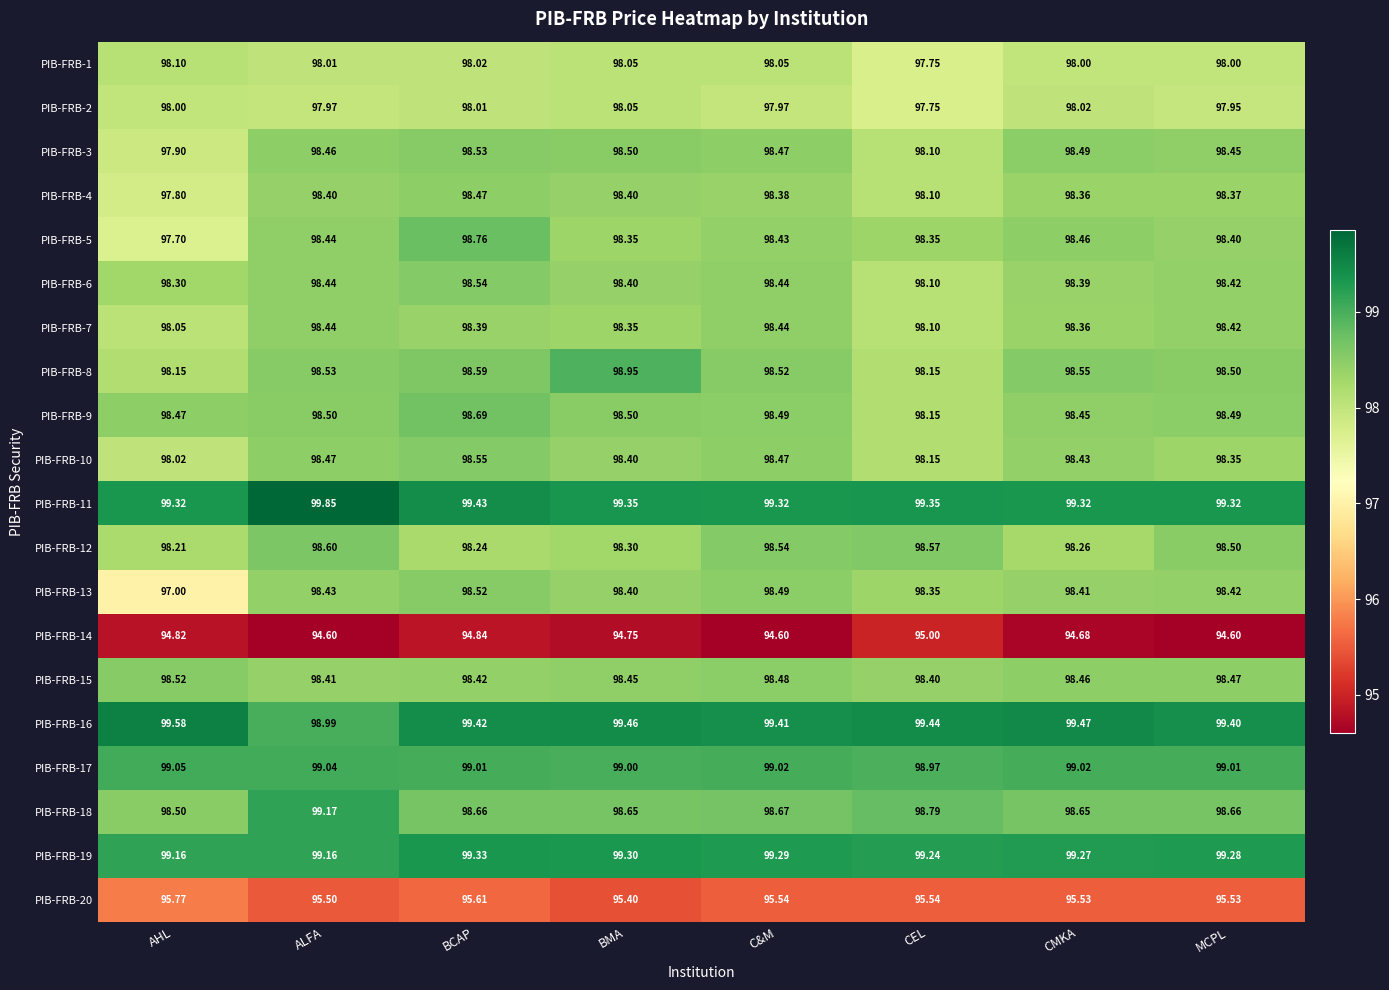

At which category is the sum across all series the highest?

BCAP